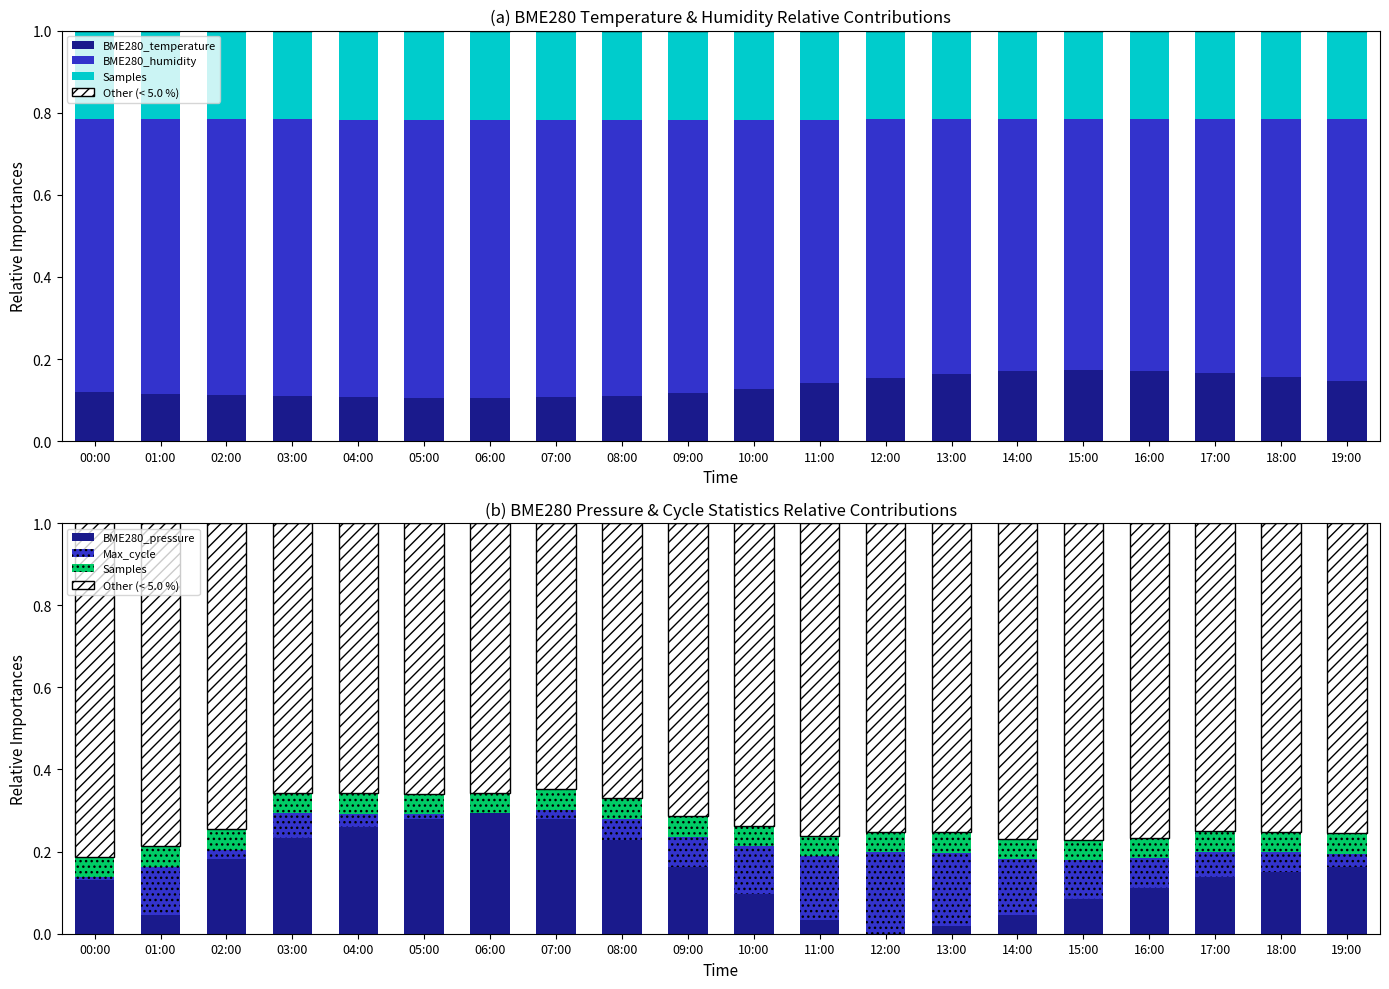

What is the difference between the second highest and second lowest values in the BME280_humidity series?

0.1